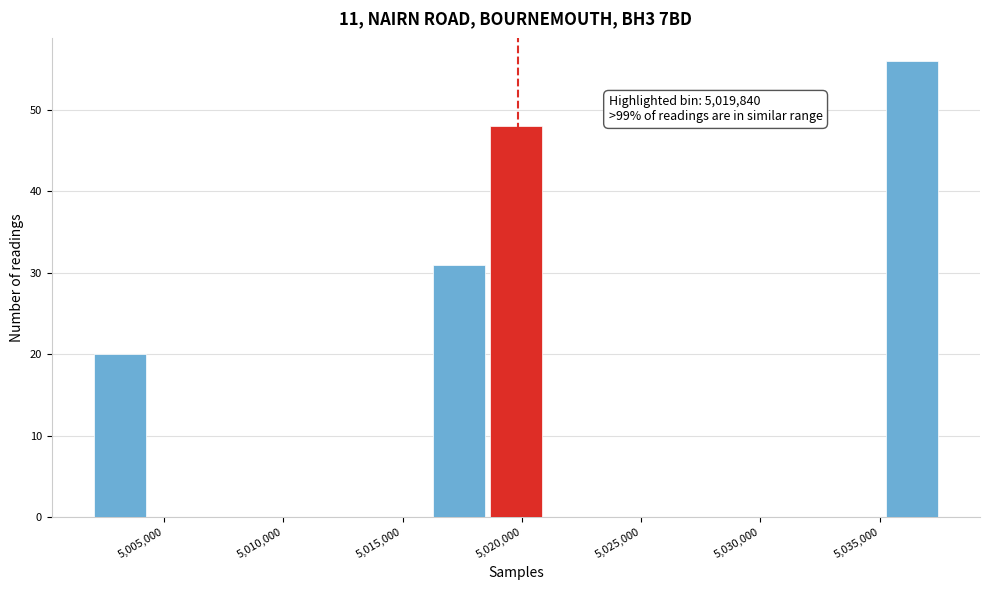

Over which range of the x-axis is the bar tallest?

5035500 to 5037500